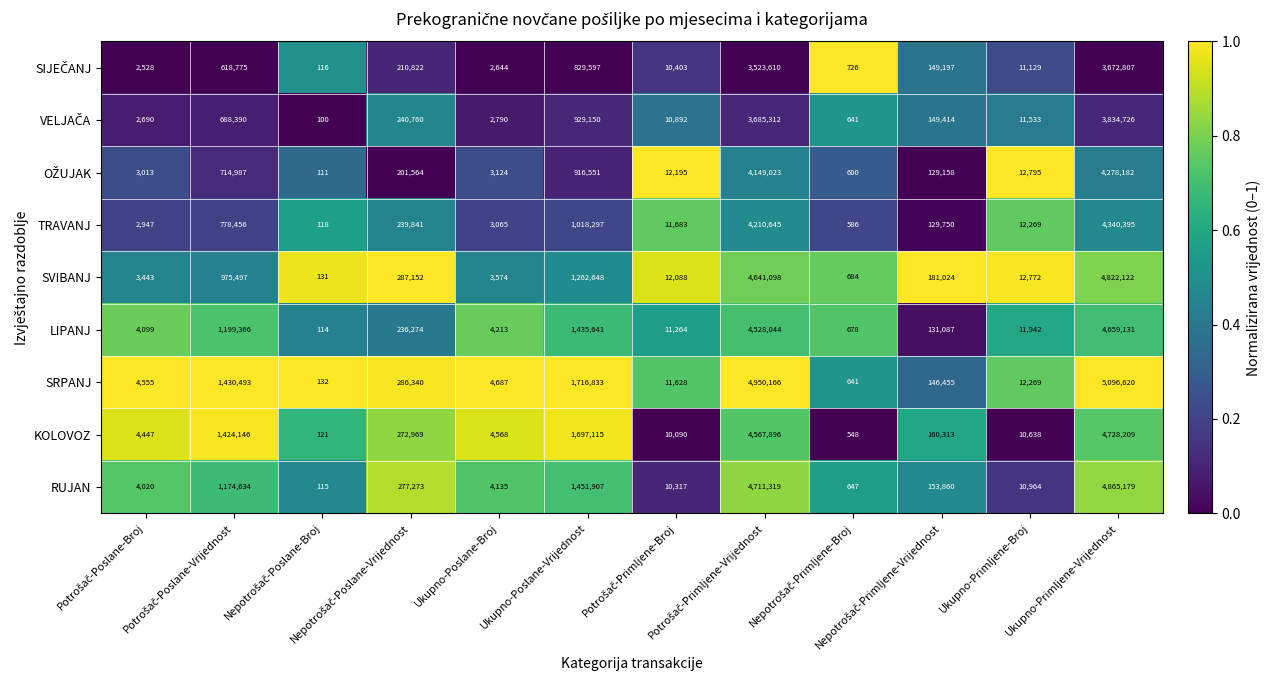

Which category has the highest value across all series?

Ukupno-Primljene-Vrijednost